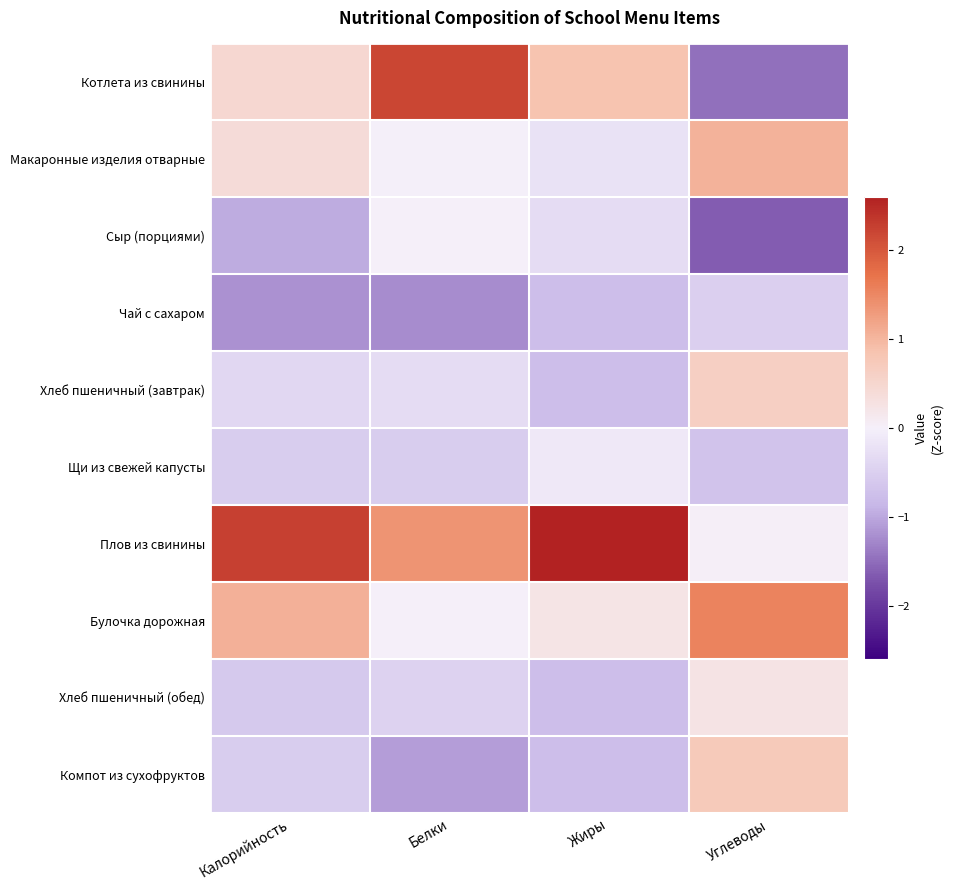

Reading left to right, list all the values displayed in this chart.

Котлета из свинины: Калорийность=0.5	Белки=2.2	Жиры=0.9	Углеводы=-1.5
Макаронные изделия отварные: Калорийность=0.4	Белки=-0.0	Жиры=-0.2	Углеводы=1.0
Сыр (порциями): Калорийность=-1.0	Белки=0.0	Жиры=-0.3	Углеводы=-1.6
Чай с сахаром: Калорийность=-1.2	Белки=-1.2	Жиры=-0.8	Углеводы=-0.5
Хлеб пшеничный (завтрак): Калорийность=-0.4	Белки=-0.3	Жиры=-0.8	Углеводы=0.6
Щи из свежей капусты: Калорийность=-0.5	Белки=-0.5	Жиры=-0.1	Углеводы=-0.7
Плов из свинины: Калорийность=2.3	Белки=1.4	Жиры=2.6	Углеводы=0.0
Булочка дорожная: Калорийность=1.1	Белки=0.0	Жиры=0.2	Углеводы=1.6
Хлеб пшеничный (обед): Калорийность=-0.6	Белки=-0.5	Жиры=-0.8	Углеводы=0.3
Компот из сухофруктов: Калорийность=-0.5	Белки=-1.1	Жиры=-0.8	Углеводы=0.7